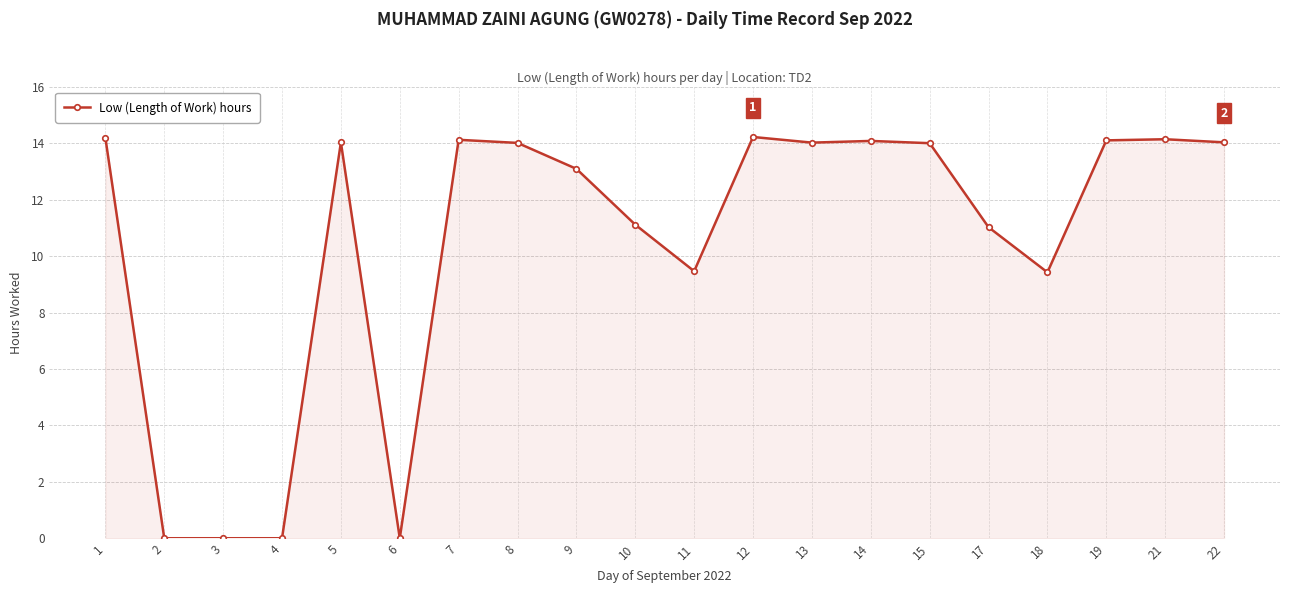

True or false: there are more than 2 points higher than both neighbors.

True